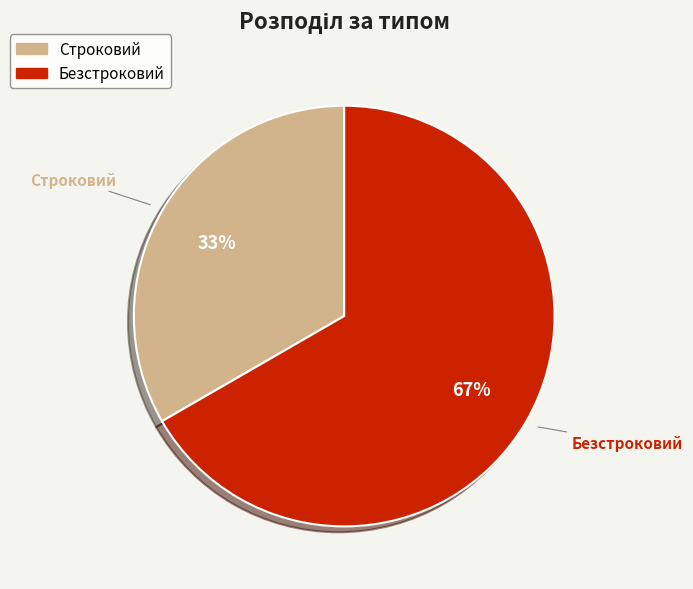

What is the majority slice?

Безстроковий